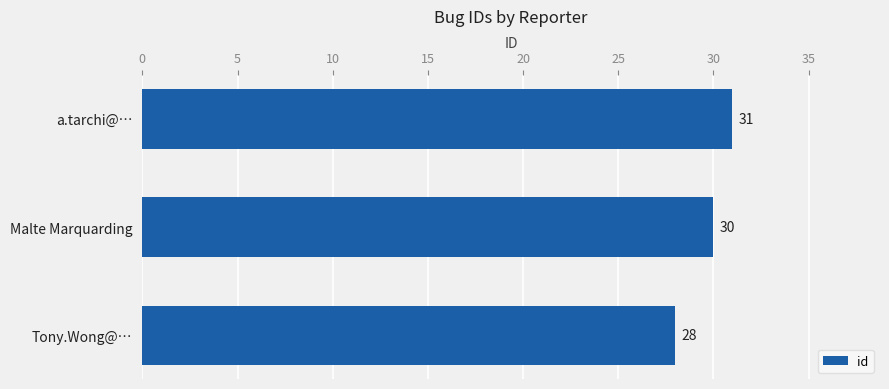

True or false: the data shows 28 at Tony.Wong@….

True